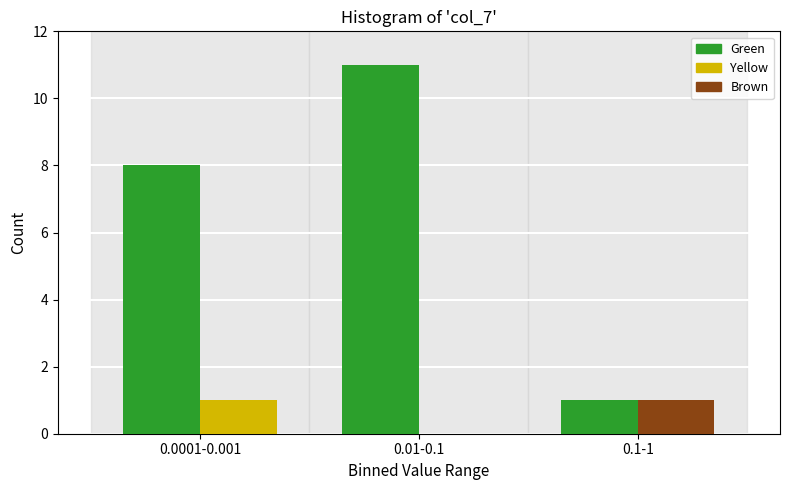

Which label corresponds to the largest value in the chart?

0.01-0.1